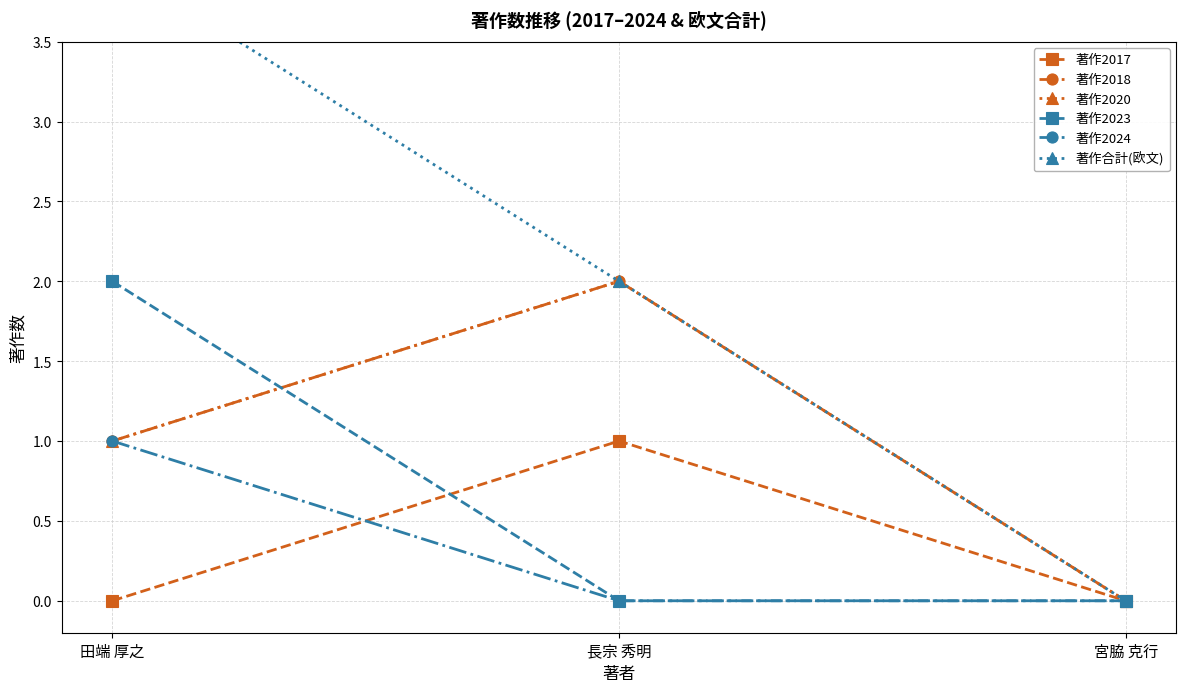

What are all the series names shown in the legend?

著作2017, 著作2018, 著作2020, 著作2023, 著作2024, 著作合計(欧文)